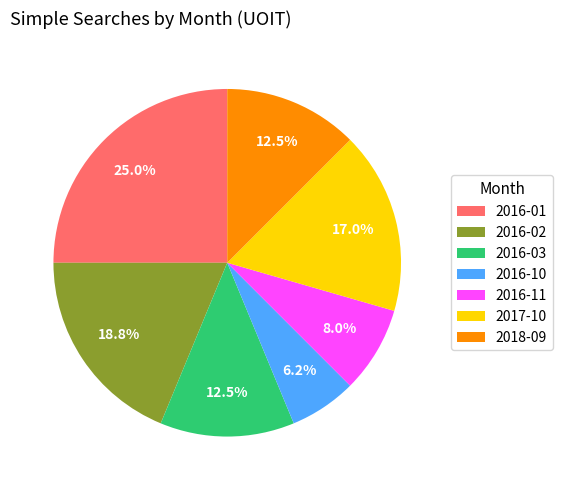

Which category has the biggest portion of the pie?

2016-01